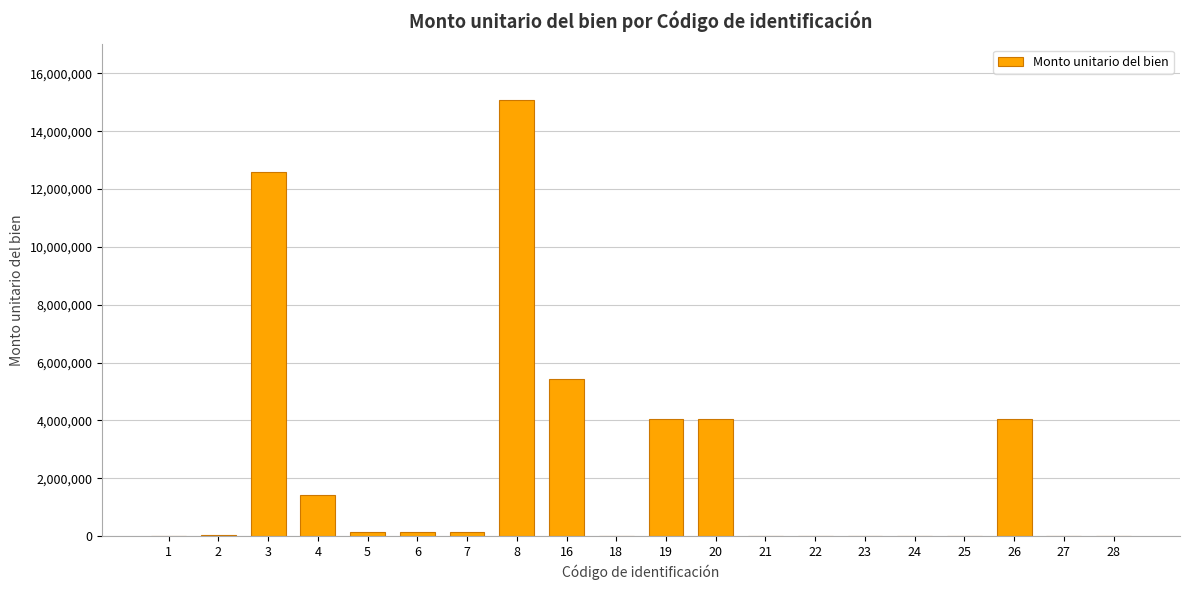

The value at 26 is 4045455. True or false?

True